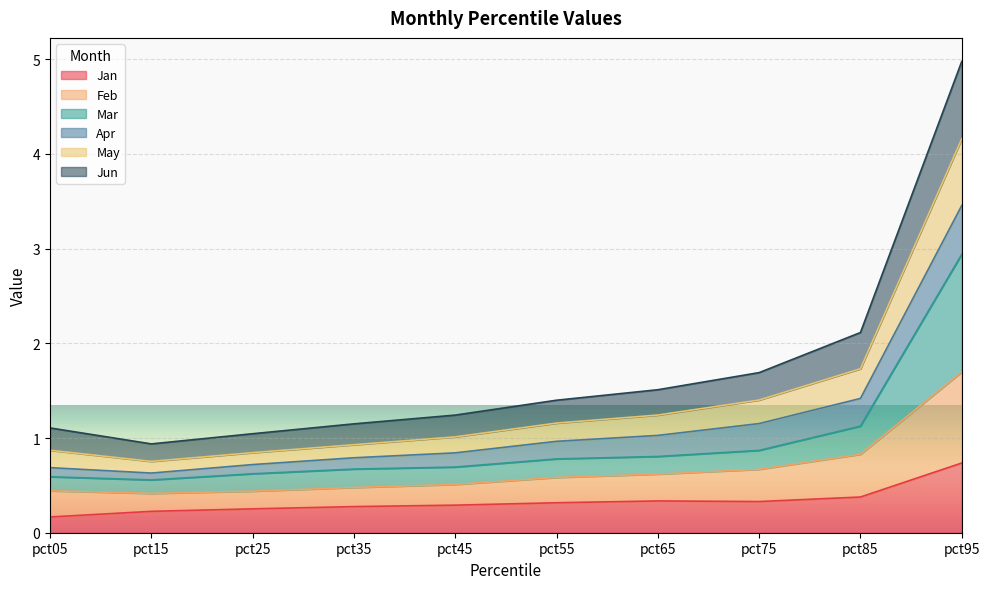

Count the number of categories in the chart.

10